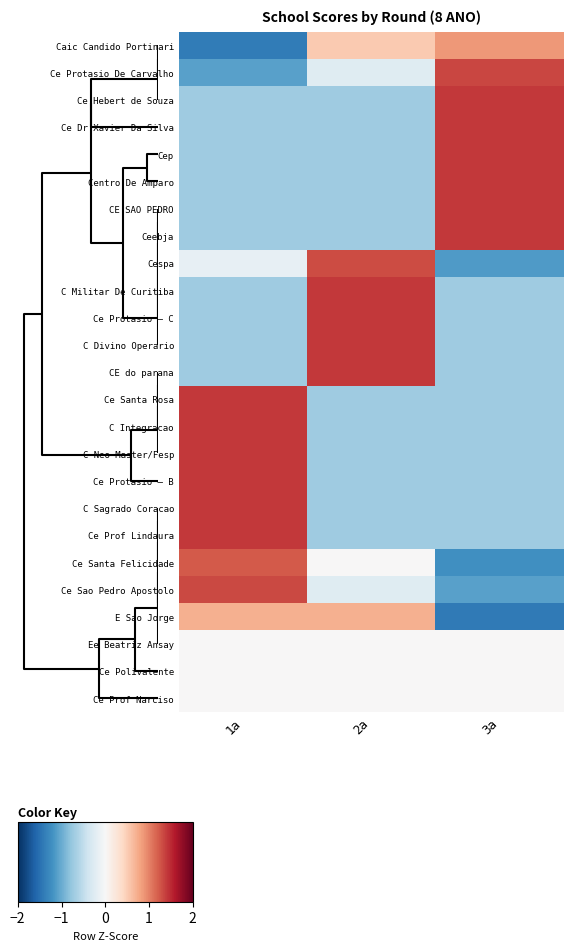

Reading right to left, list all the values displayed in this chart.

Caic Candido Portinari: 3a=0.9	2a=0.5	1a=-1.4
Ce Protasio De Carvalho: 3a=1.3	2a=-0.2	1a=-1.1
Ce Hebert de Souza: 3a=1.4	2a=-0.7	1a=-0.7
Ce Dr Xavier Da Silva: 3a=1.4	2a=-0.7	1a=-0.7
Cep: 3a=1.4	2a=-0.7	1a=-0.7
Centro De Amparo: 3a=1.4	2a=-0.7	1a=-0.7
CE SAO PEDRO: 3a=1.4	2a=-0.7	1a=-0.7
Ceebja: 3a=1.4	2a=-0.7	1a=-0.7
Cespa: 3a=-1.1	2a=1.3	1a=-0.2
C Militar De Curitiba: 3a=-0.7	2a=1.4	1a=-0.7
Ce Protasio – C: 3a=-0.7	2a=1.4	1a=-0.7
C Divino Operario: 3a=-0.7	2a=1.4	1a=-0.7
CE do parana: 3a=-0.7	2a=1.4	1a=-0.7
Ce Santa Rosa: 3a=-0.7	2a=-0.7	1a=1.4
C Integracao: 3a=-0.7	2a=-0.7	1a=1.4
C Neo Master/Fesp: 3a=-0.7	2a=-0.7	1a=1.4
Ce Protasio – B: 3a=-0.7	2a=-0.7	1a=1.4
C Sagrado Coracao: 3a=-0.7	2a=-0.7	1a=1.4
Ce Prof Lindaura: 3a=-0.7	2a=-0.7	1a=1.4
Ce Santa Felicidade: 3a=-1.2	2a=0.0	1a=1.2
Ce Sao Pedro Apostolo: 3a=-1.1	2a=-0.2	1a=1.3
E Sao Jorge: 3a=-1.4	2a=0.7	1a=0.7
Ee Beatriz Ansay: 3a=0.0	2a=0.0	1a=0.0
Ce Polivalente: 3a=0.0	2a=0.0	1a=0.0
Ce Prof Narciso: 3a=0.0	2a=0.0	1a=0.0